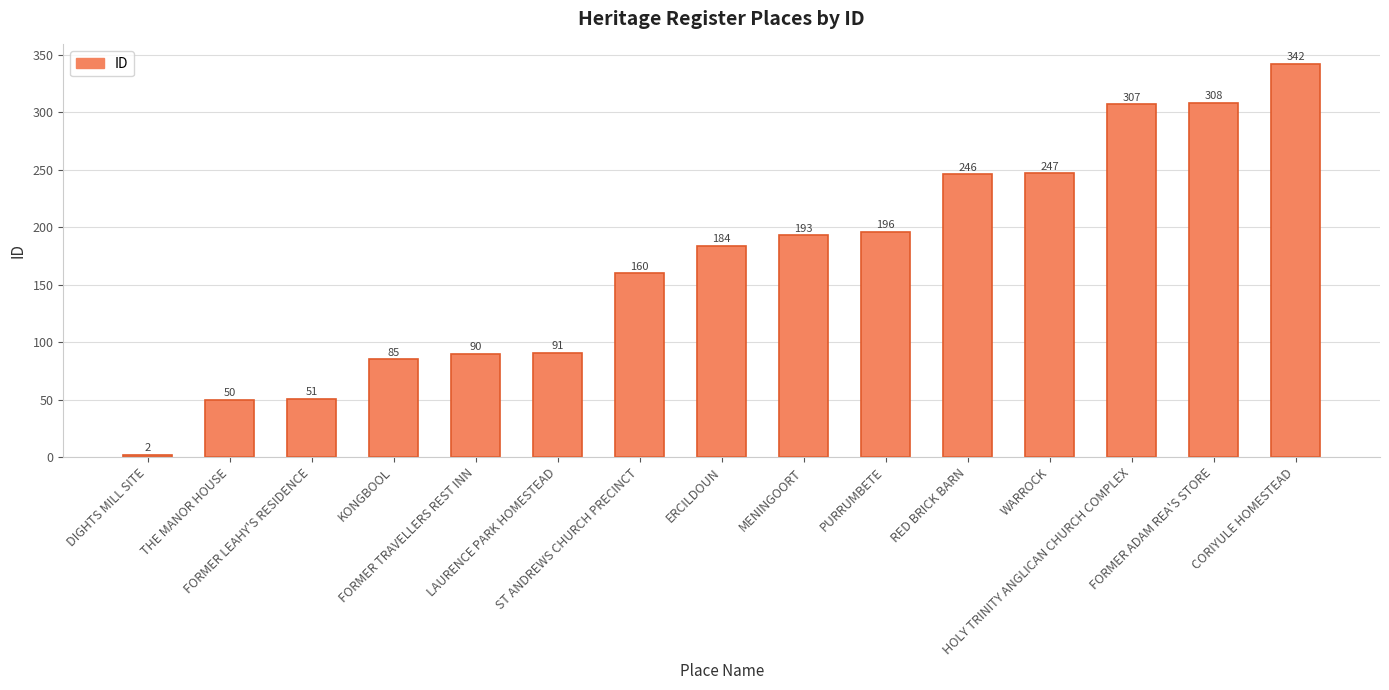

Reading right to left, what are all the values shown in this chart?

CORIYULE HOMESTEAD=342	FORMER ADAM REA'S STORE=308	HOLY TRINITY ANGLICAN CHURCH COMPLEX=307	WARROCK=247	RED BRICK BARN=246	PURRUMBETE=196	MENINGOORT=193	ERCILDOUN=184	ST ANDREWS CHURCH PRECINCT=160	LAURENCE PARK HOMESTEAD=91	FORMER TRAVELLERS REST INN=90	KONGBOOL=85	FORMER LEAHY'S RESIDENCE=51	THE MANOR HOUSE=50	DIGHTS MILL SITE=2